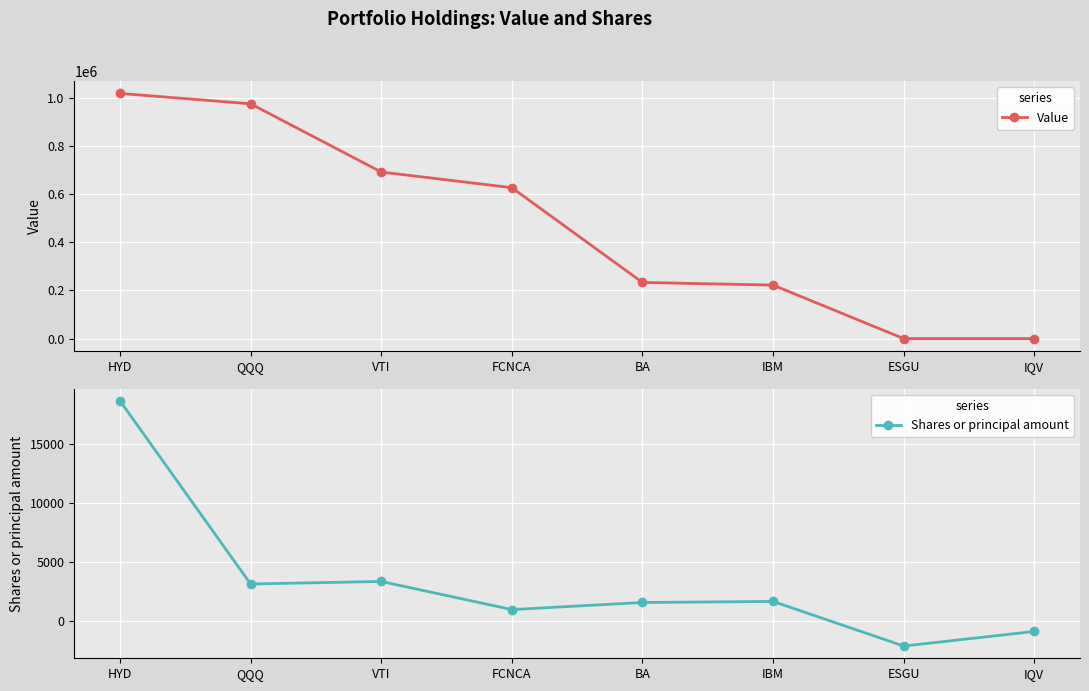

Which series has the widest spread of values?

Value